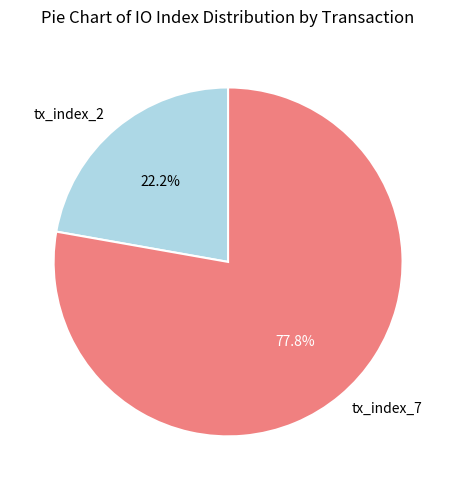

What is the largest slice in the pie chart?

tx_index_7